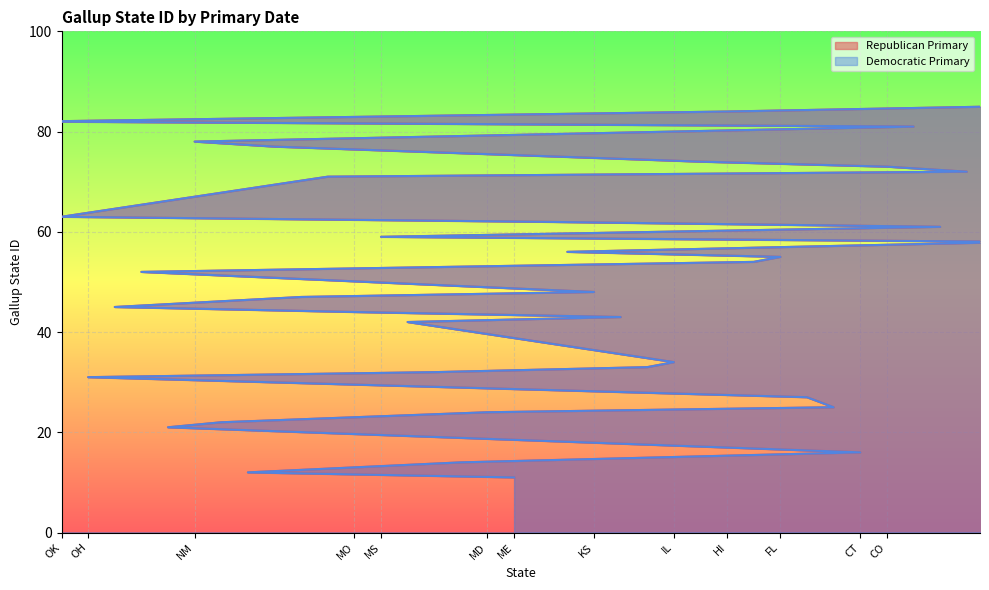

What is the average value of the Democratic Primary series?

49